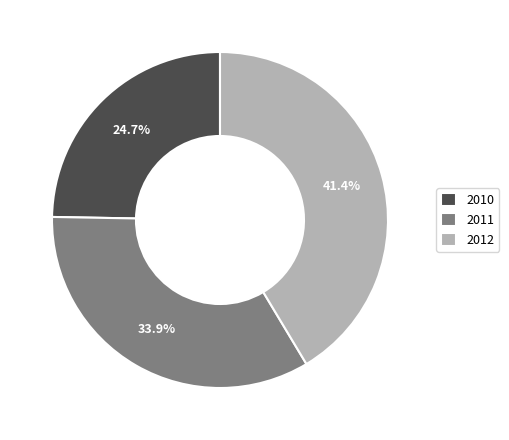

What percentage do 2012 and 2011 together represent?

75.3%